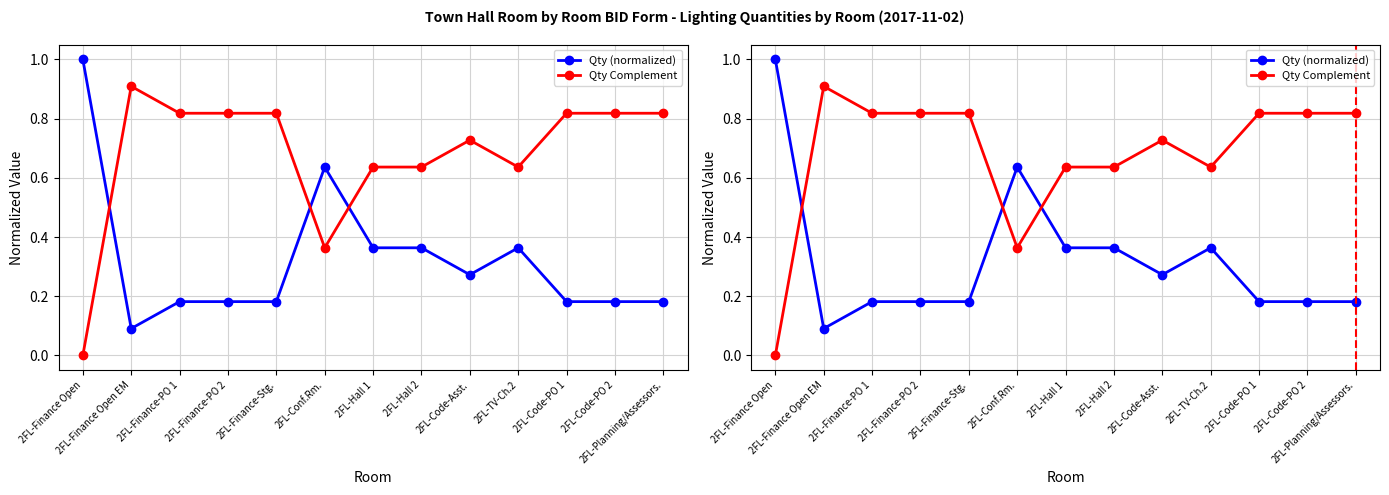

Between which two adjacent categories do Qty (normalized) and Qty Complement first intersect?

2FL-Finance Open and 2FL-Finance Open EM